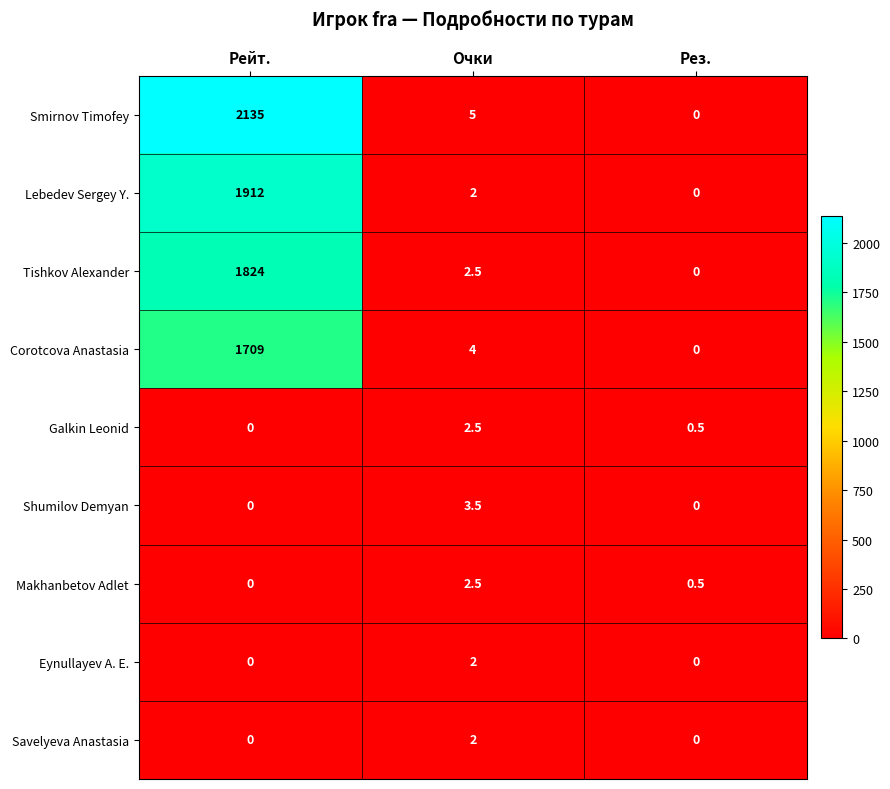

The value of Shumilov Demyan at Рейт. is -1.5. True or false?

False